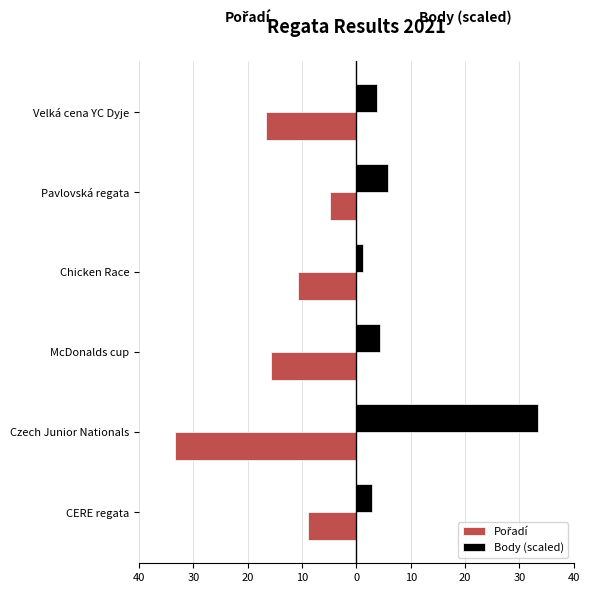

How many values in the Body (scaled) series are below 4?

3